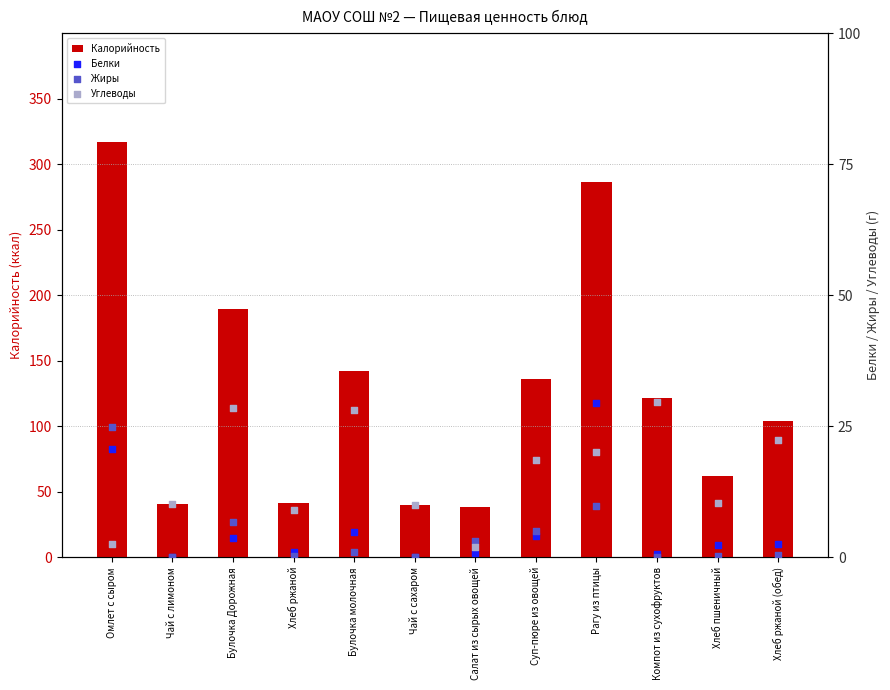

At how many categories does at least one series exceed 239?

2